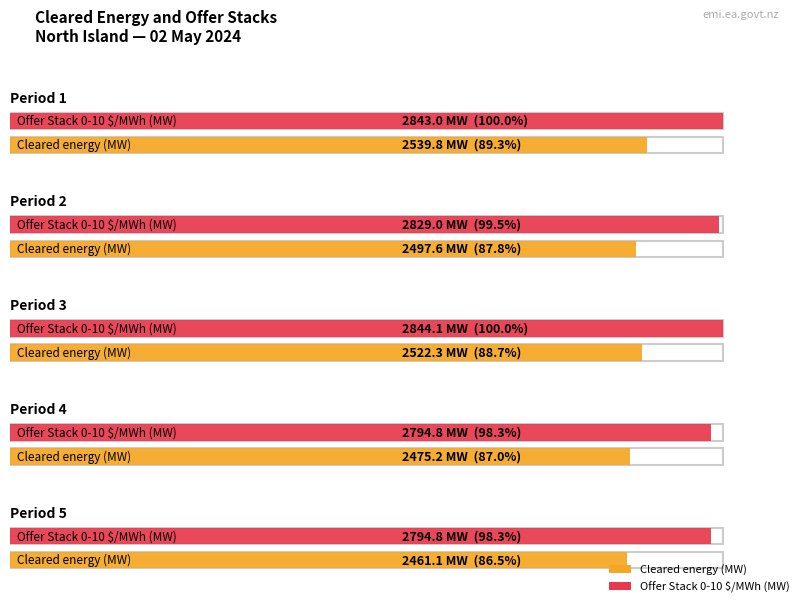

True or false: 2000+ $/MWh and Cleared energy cross at least once.

False